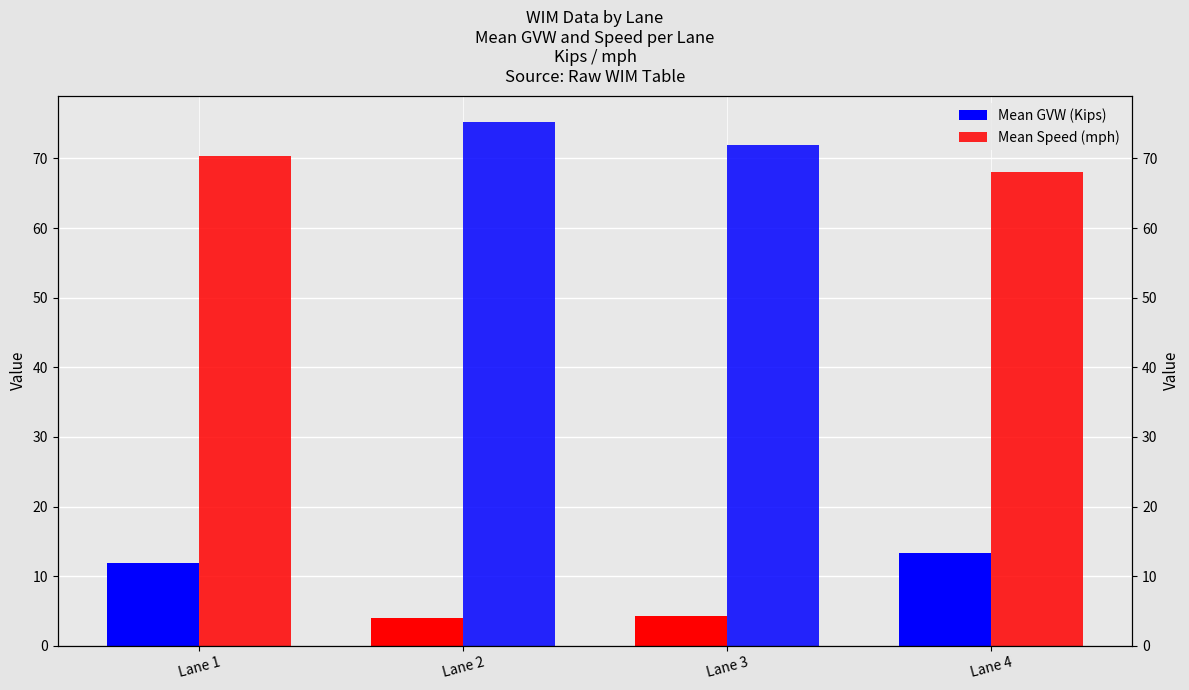

What is the maximum value for Mean Speed (mph)?

75.2